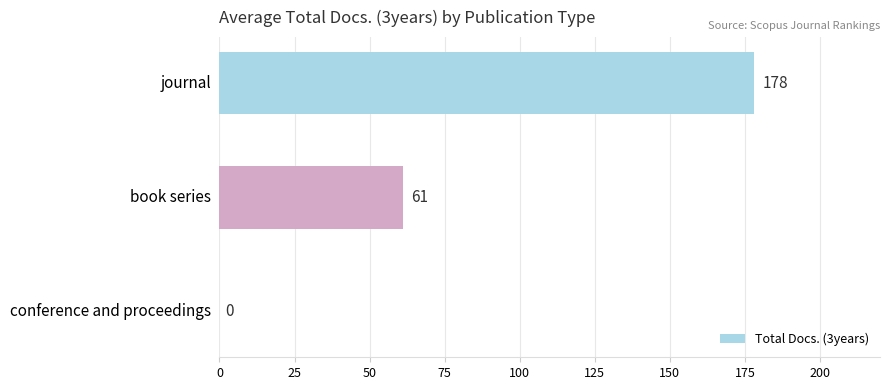

Reading bottom to top, extract all data points from this chart.

conference and proceedings=0	book series=61	journal=178